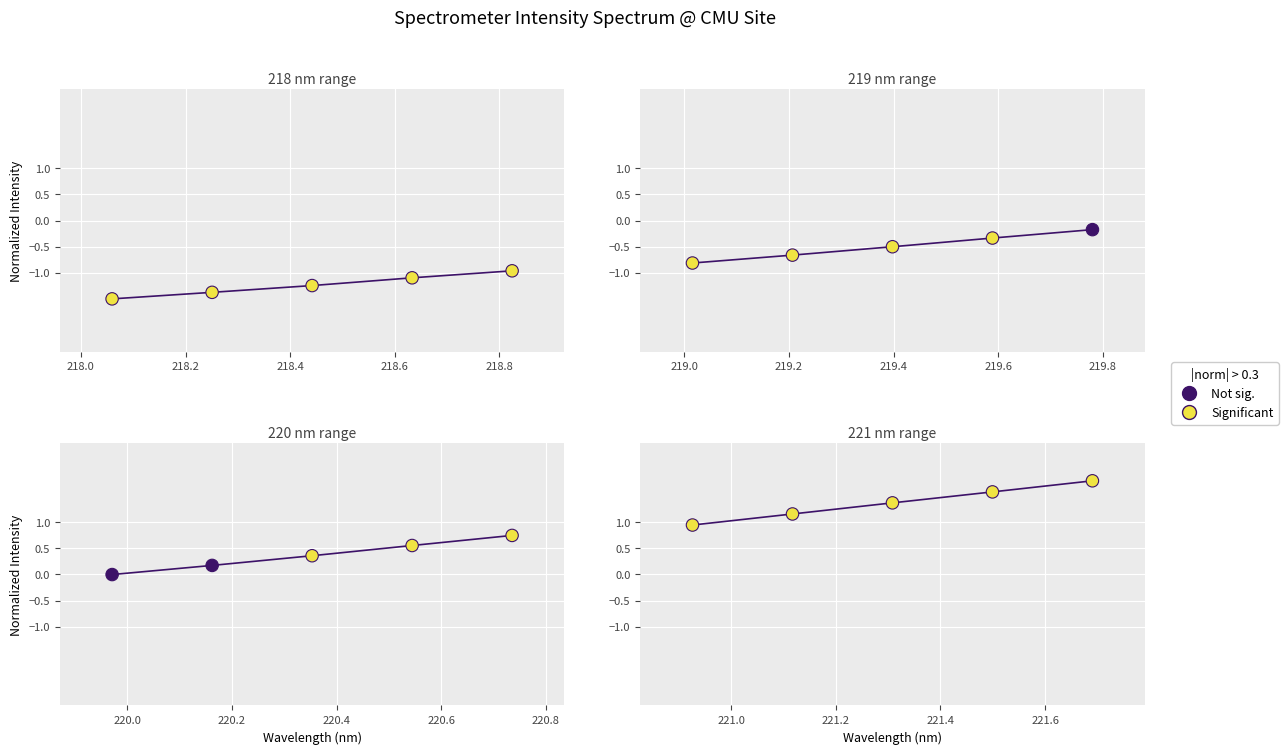

Between 218.2 and 218.4, which is larger?

218.4